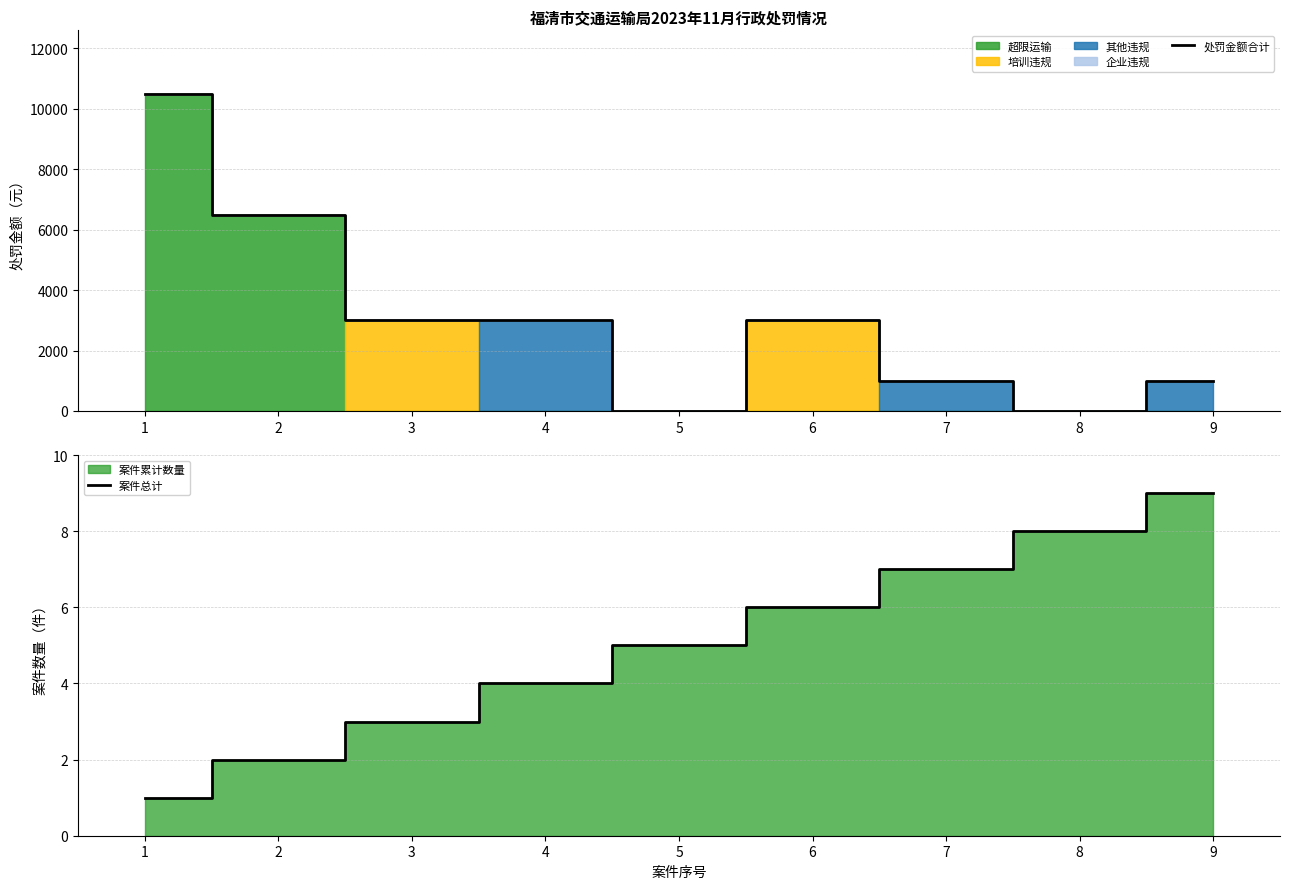

How many values in 处罚金额合计 are above zero?

7